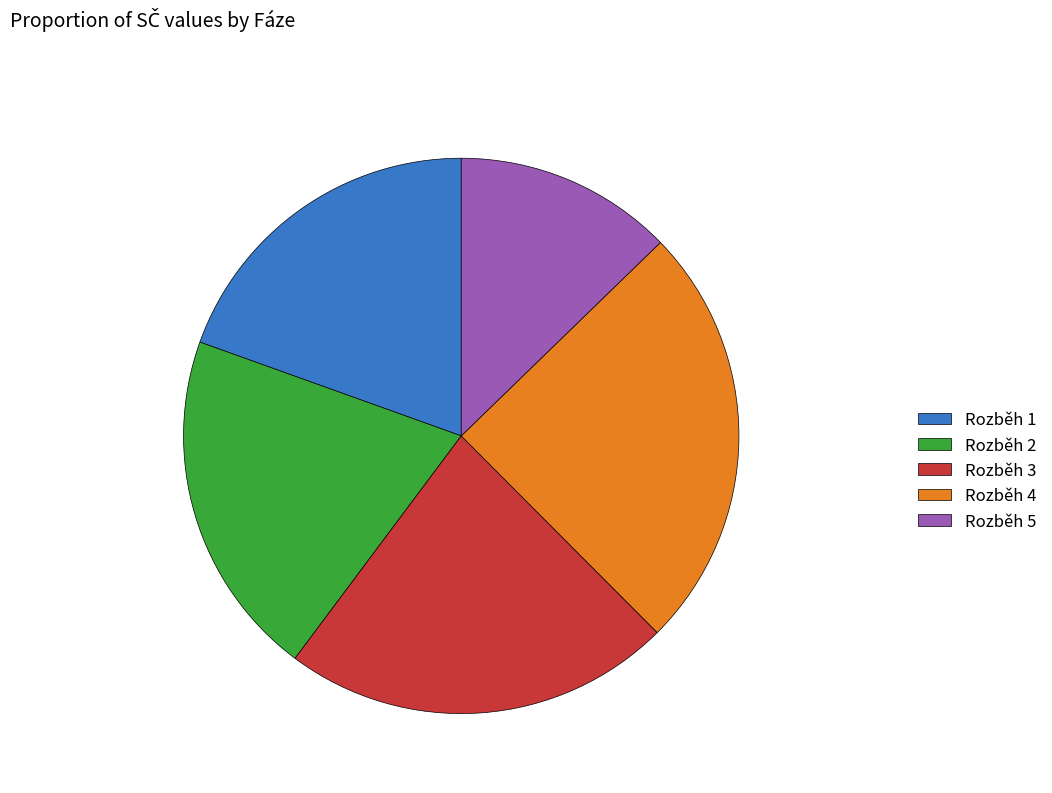

Which category has the smallest portion of the pie?

Rozběh 5